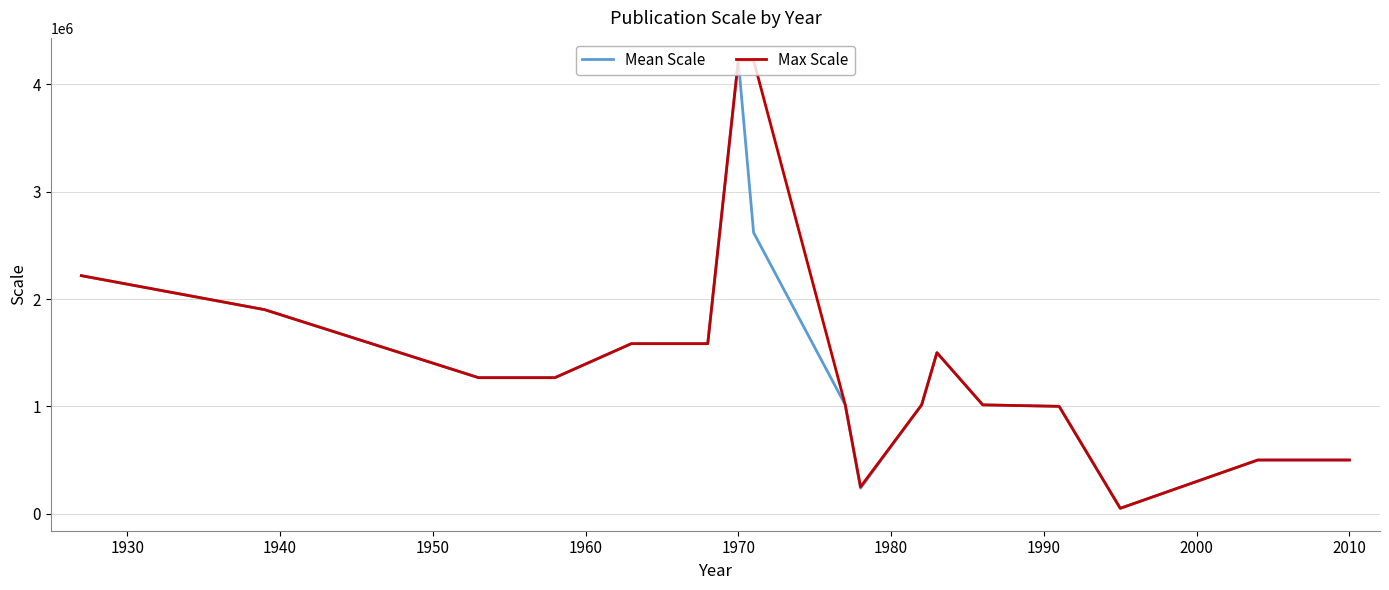

At which category is the sum across all series the highest?

1970